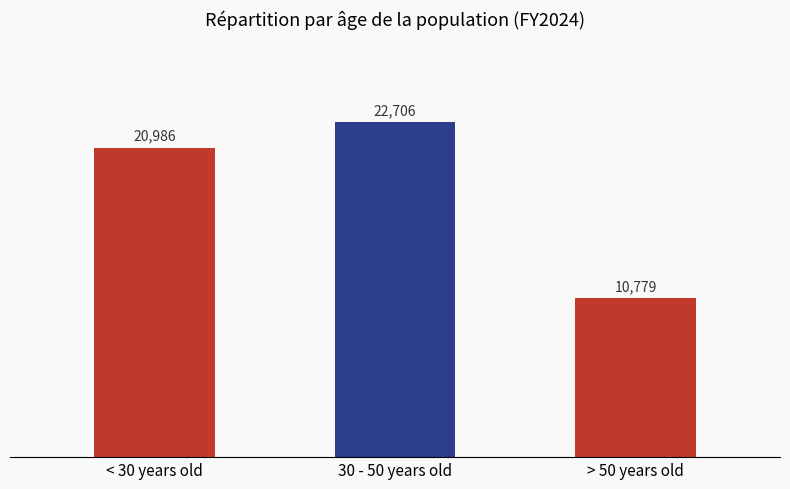

True or false: the data shows 22706.4 at 30 - 50 years old.

True